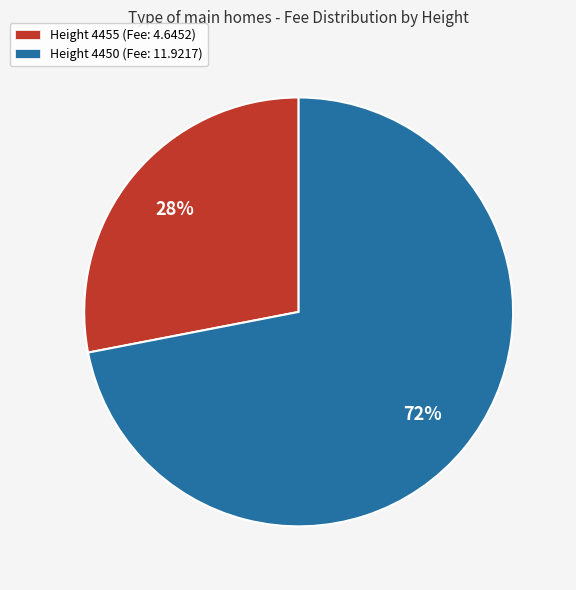

Between Height 4450 and Height 4455, which is larger?

Height 4450